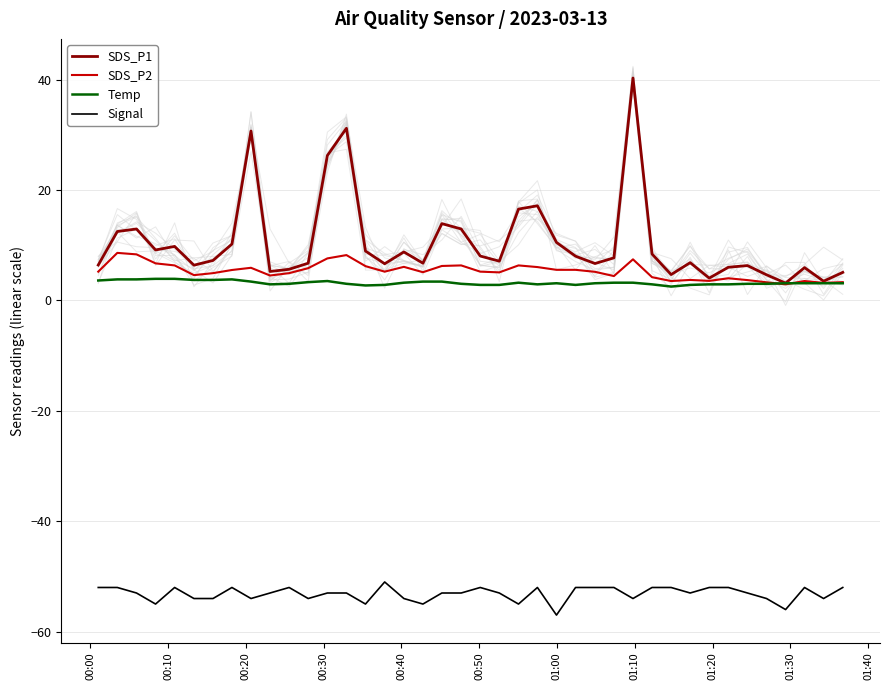

How many data points does each series have?

40